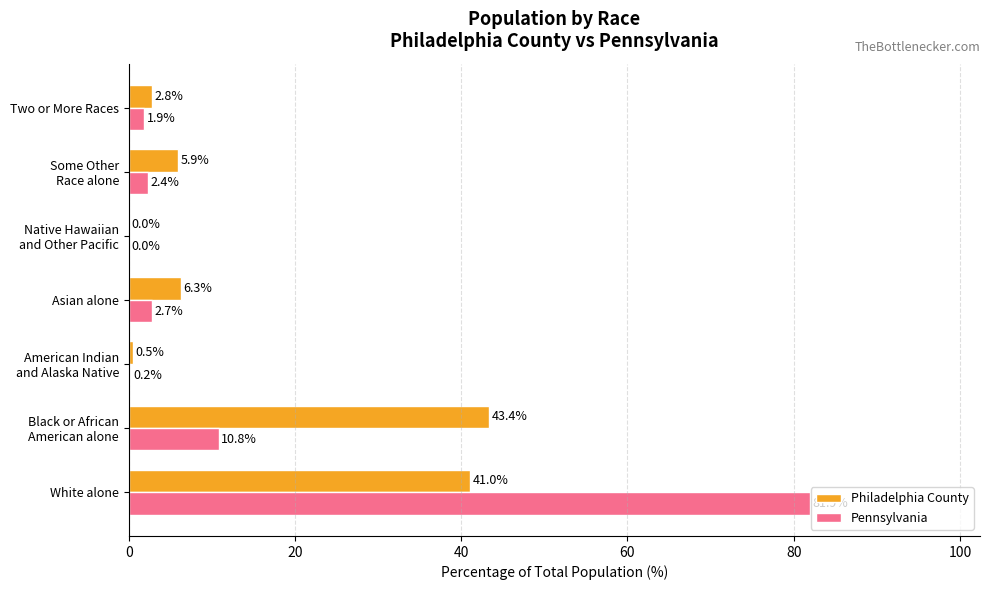

What is the maximum value for Philadelphia County?

43.4